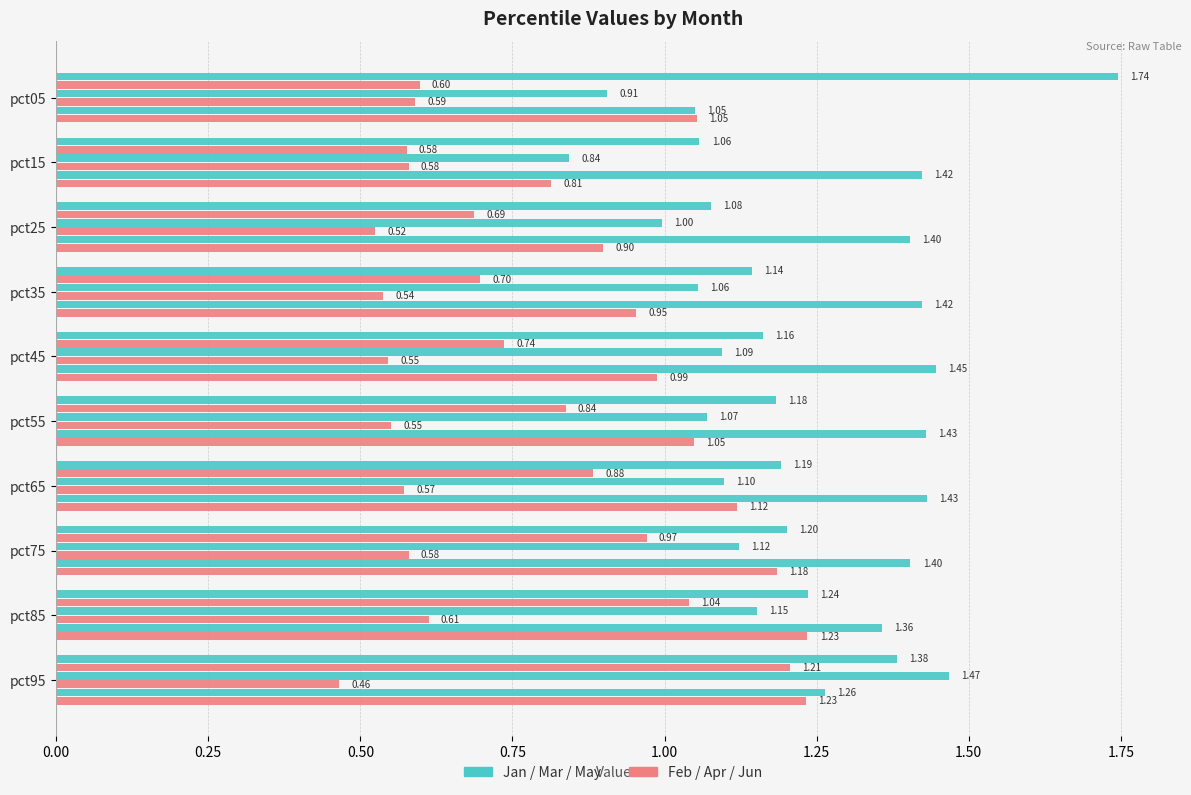

How many categories are shown in the chart?

10